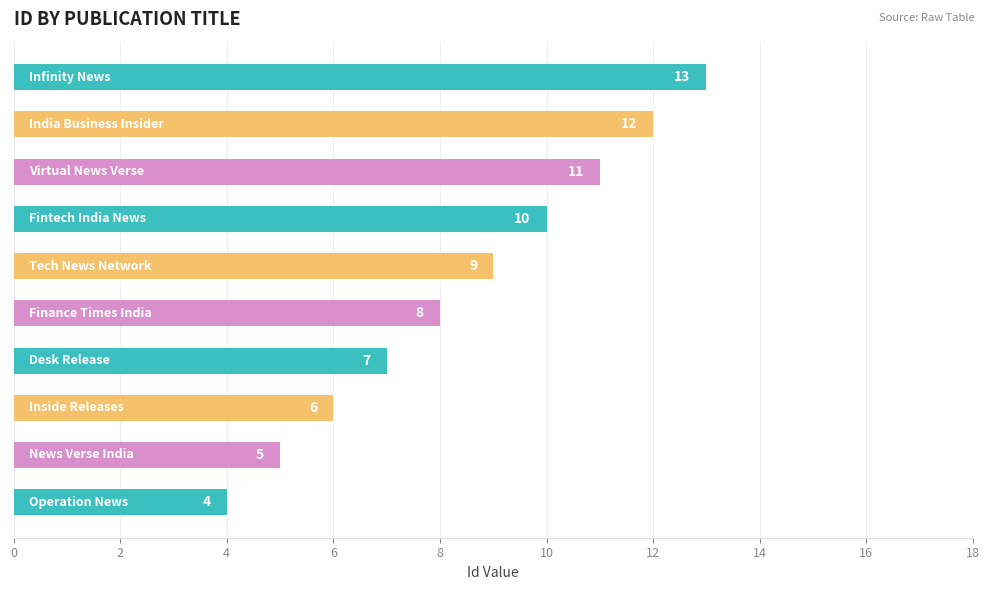

Reading bottom to top, transcribe all the data shown in this chart.

4	5	6	7	8	9	10	11	12	13